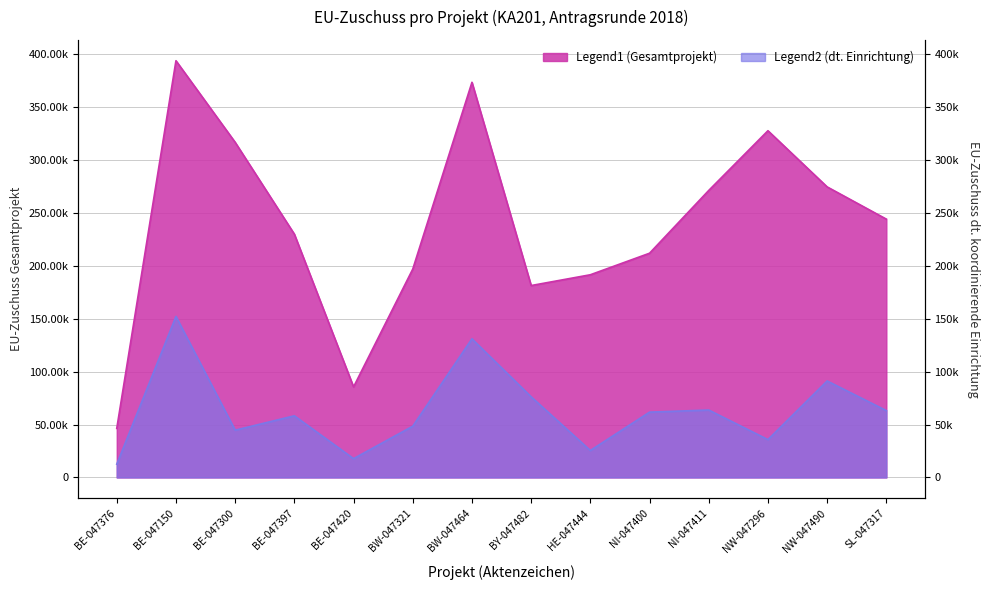

In EU-Zuschuss dt. koordinierende Einrichtung, how many points are higher than both neighbors (excluding endpoints)?

5